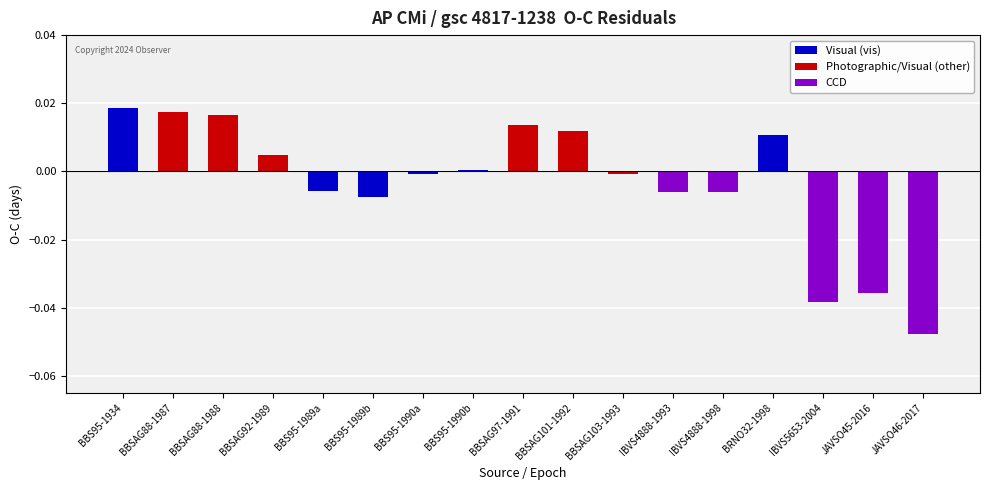

Reading right to left, list all the values displayed in this chart.

Visual (vis): JAVSO46-2017=0.0	JAVSO45-2016=0.0	IBVS5653-2004=0.0	BRNO32-1998=0.0	IBVS4888-1998=0.0	IBVS4888-1993=0.0	BBSAG103-1993=0.0	BBSAG101-1992=0.0	BBSAG97-1991=0.0	BBS95-1990b=0.0	BBS95-1990a=-0.0	BBS95-1989b=-0.0	BBS95-1989a=-0.0	BBSAG92-1989=0.0	BBSAG88-1988=0.0	BBSAG88-1987=0.0	BBS95-1934=0.0
Photographic/Visual (other): JAVSO46-2017=0.0	JAVSO45-2016=0.0	IBVS5653-2004=0.0	BRNO32-1998=0.0	IBVS4888-1998=0.0	IBVS4888-1993=0.0	BBSAG103-1993=-0.0	BBSAG101-1992=0.0	BBSAG97-1991=0.0	BBS95-1990b=0.0	BBS95-1990a=0.0	BBS95-1989b=0.0	BBS95-1989a=0.0	BBSAG92-1989=0.0	BBSAG88-1988=0.0	BBSAG88-1987=0.0	BBS95-1934=0.0
CCD: JAVSO46-2017=-0.0	JAVSO45-2016=-0.0	IBVS5653-2004=-0.0	BRNO32-1998=0.0	IBVS4888-1998=-0.0	IBVS4888-1993=-0.0	BBSAG103-1993=0.0	BBSAG101-1992=0.0	BBSAG97-1991=0.0	BBS95-1990b=0.0	BBS95-1990a=0.0	BBS95-1989b=0.0	BBS95-1989a=0.0	BBSAG92-1989=0.0	BBSAG88-1988=0.0	BBSAG88-1987=0.0	BBS95-1934=0.0